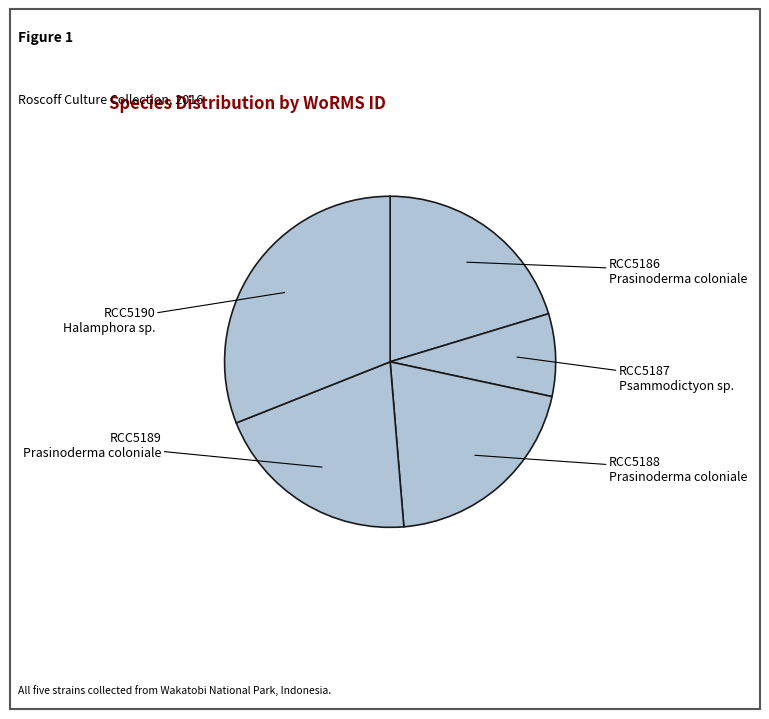

What is the largest slice in the pie chart?

RCC5190 Halamphora sp.